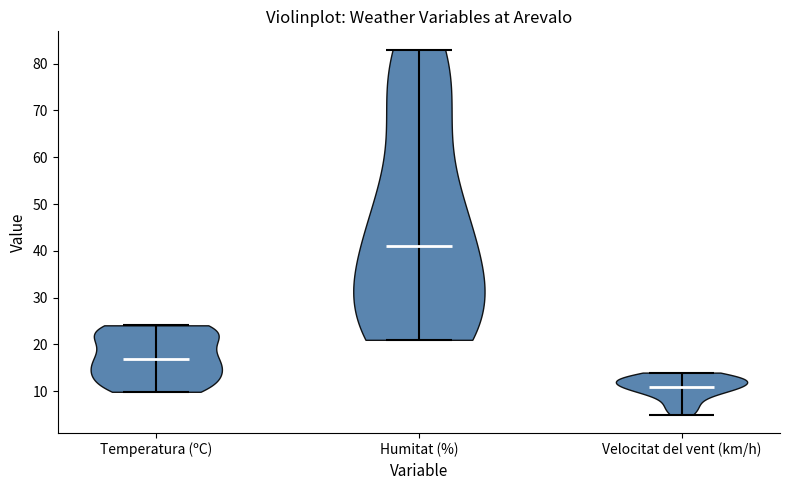

Reading left to right, read every violin against the y-axis: where its median line is, and the lowest and highest points it reaches. The values are not printed on the chart, so give them approximately, as read against the axis.

Temperatura (ºC): median line 17, lowest point 10, highest point 24
Humitat (%): median line 41, lowest point 21, highest point 83
Velocitat del vent (km/h): median line 11, lowest point 5, highest point 14